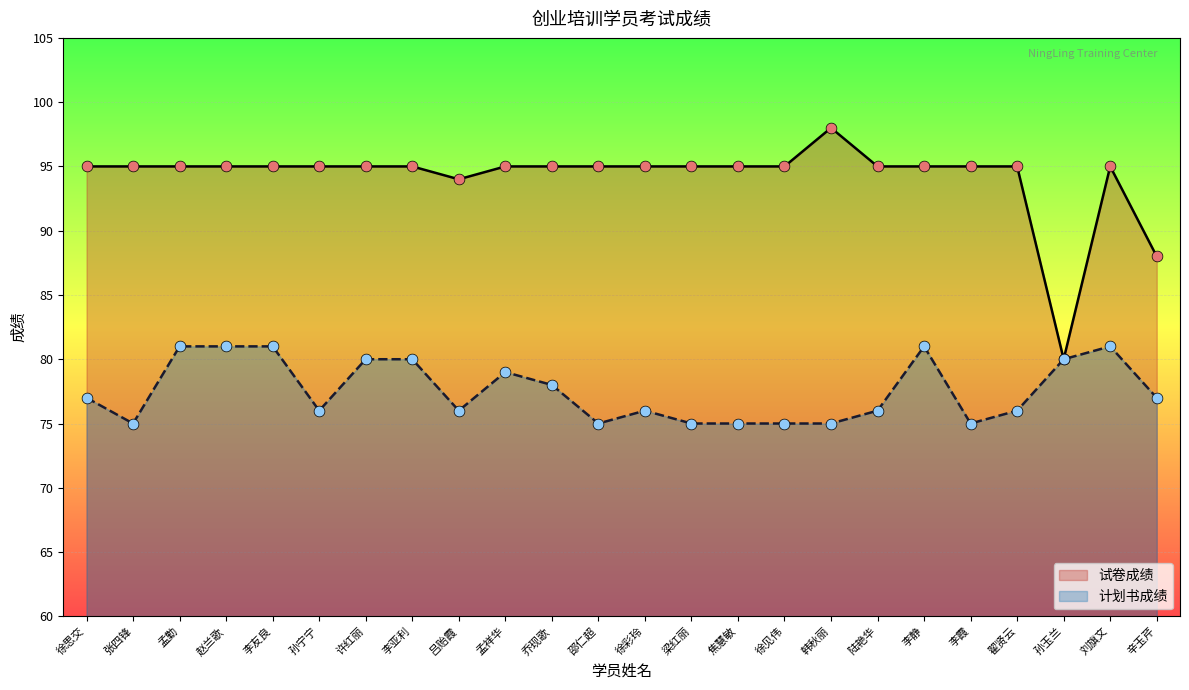

At which category is the sum across all series the highest?

孟勤